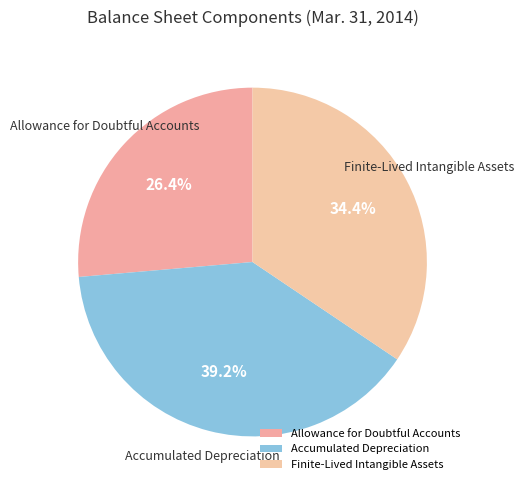

Between Finite-Lived Intangible Assets and Accumulated Depreciation, which is larger?

Accumulated Depreciation